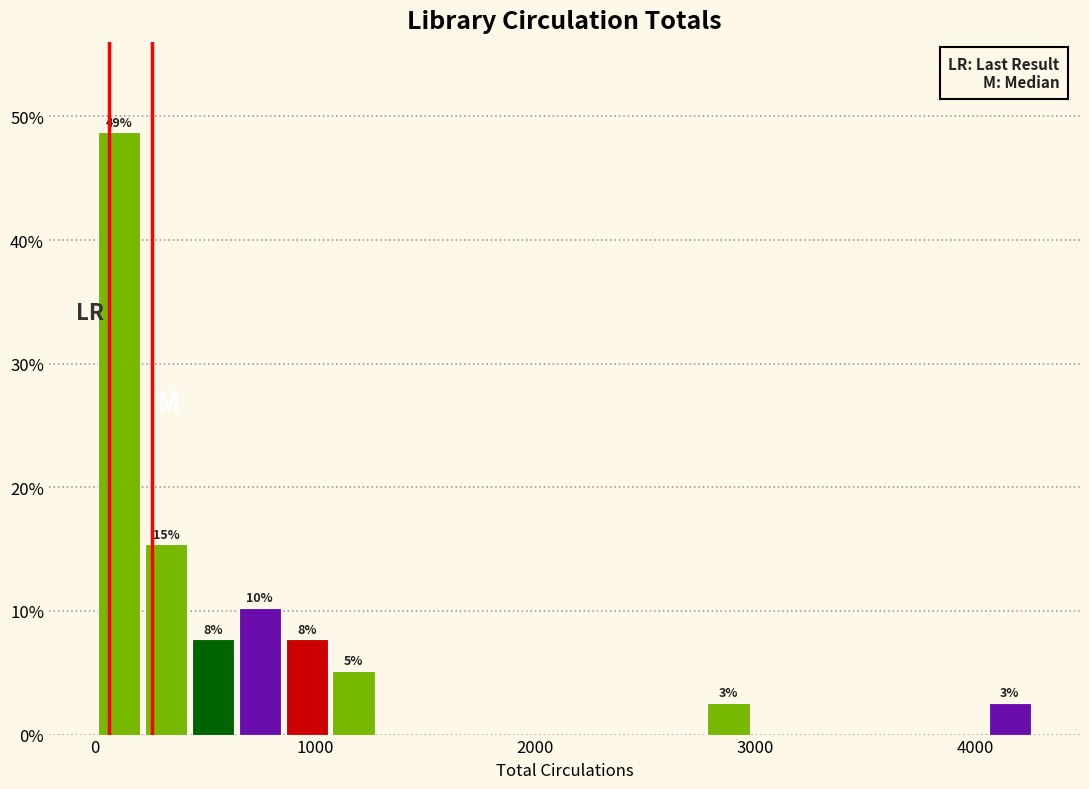

Read against the x-axis, roughly where is the centre of the tallest bar?

100